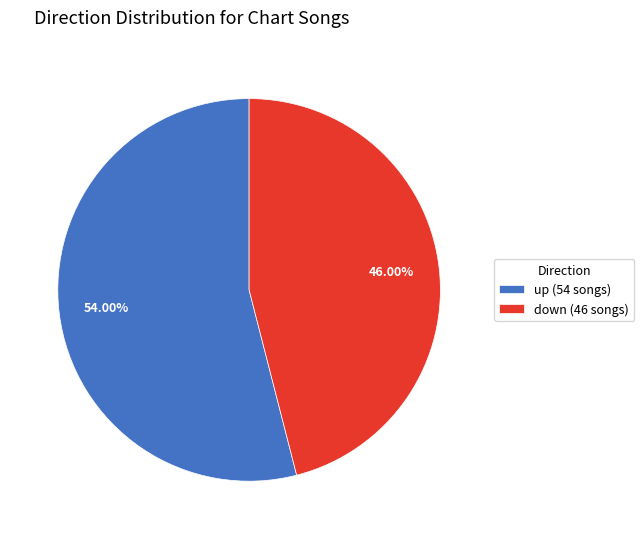

The up slice represents 54% of the pie. True or false?

True